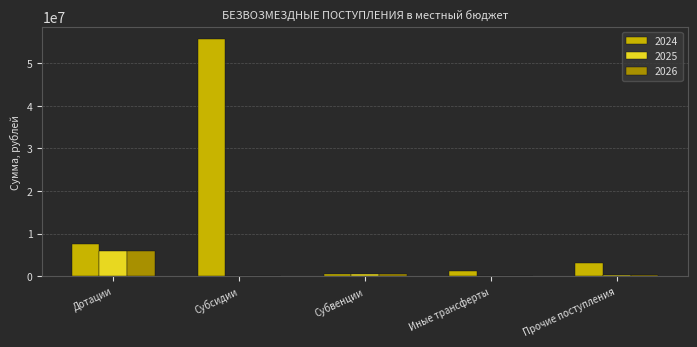

Which series has the largest total across all categories?

2024